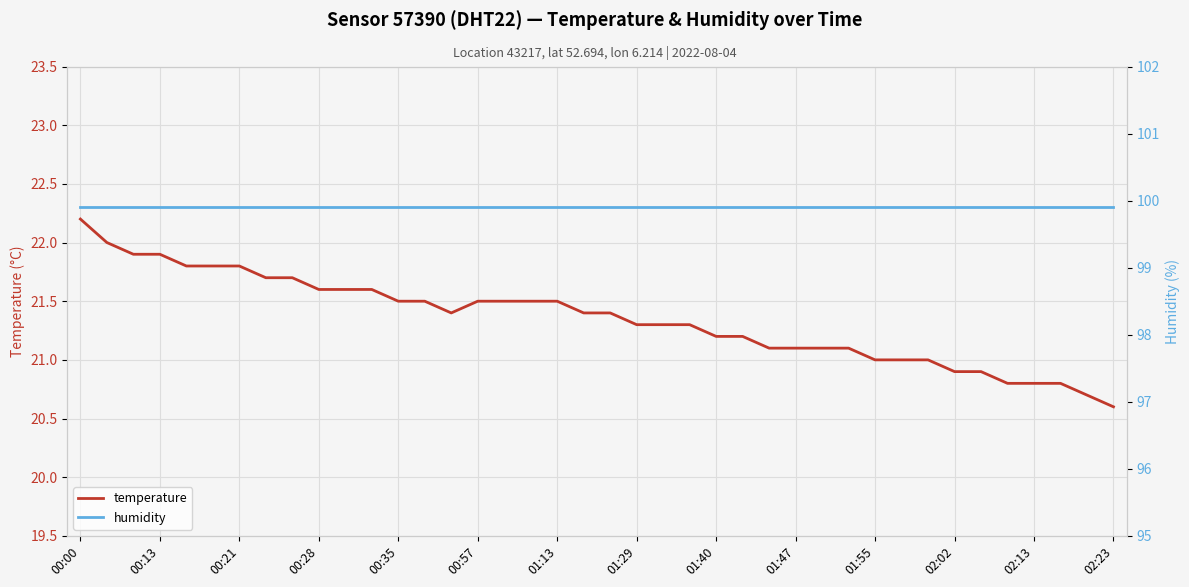

True or false: humidity and temperature intersect in this chart.

False